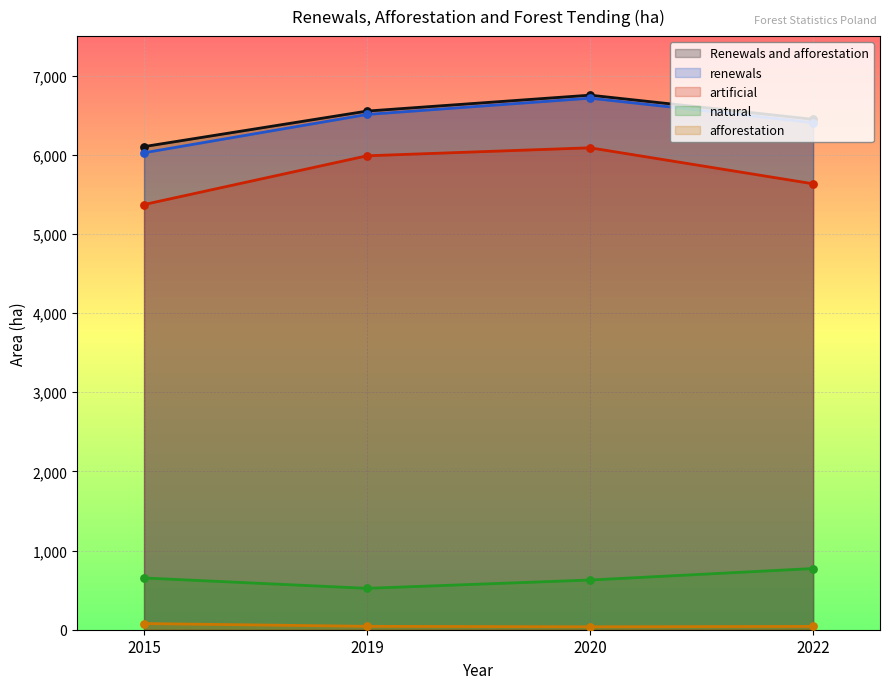

Which series contains the highest Y value?

Renewals and afforestation